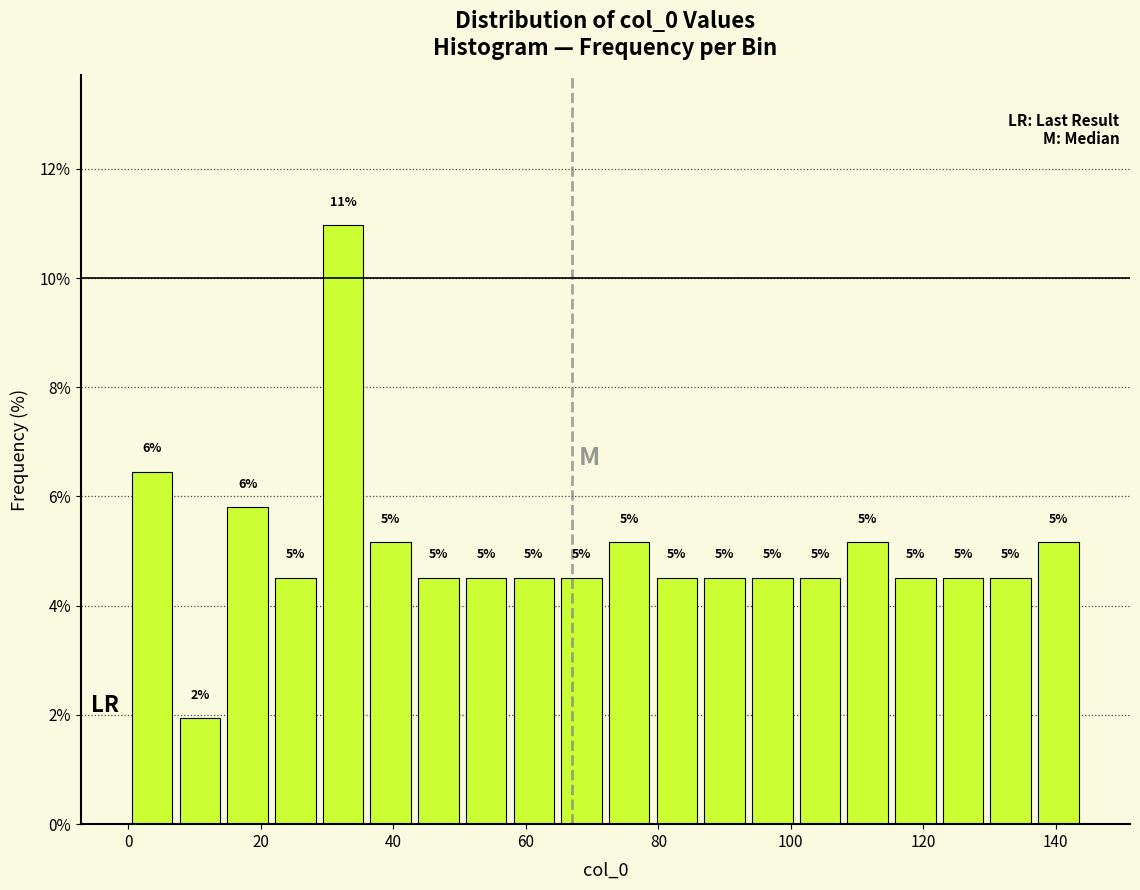

Around what value on the x-axis is the tallest bar? Give the approximate position of its centre, as read against the axis.

32